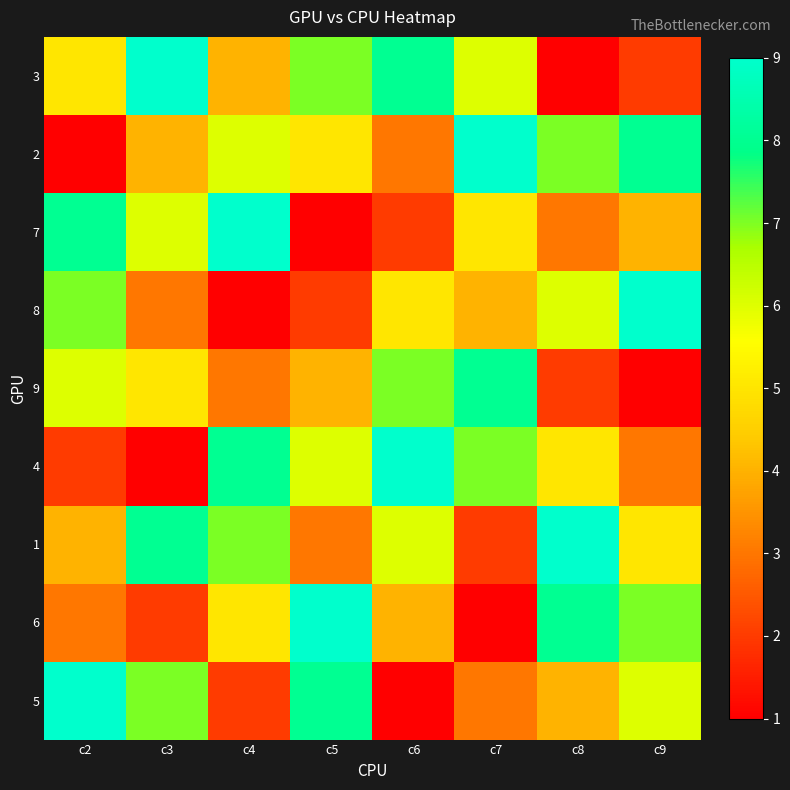

At which category is the sum across all series the highest?

c2